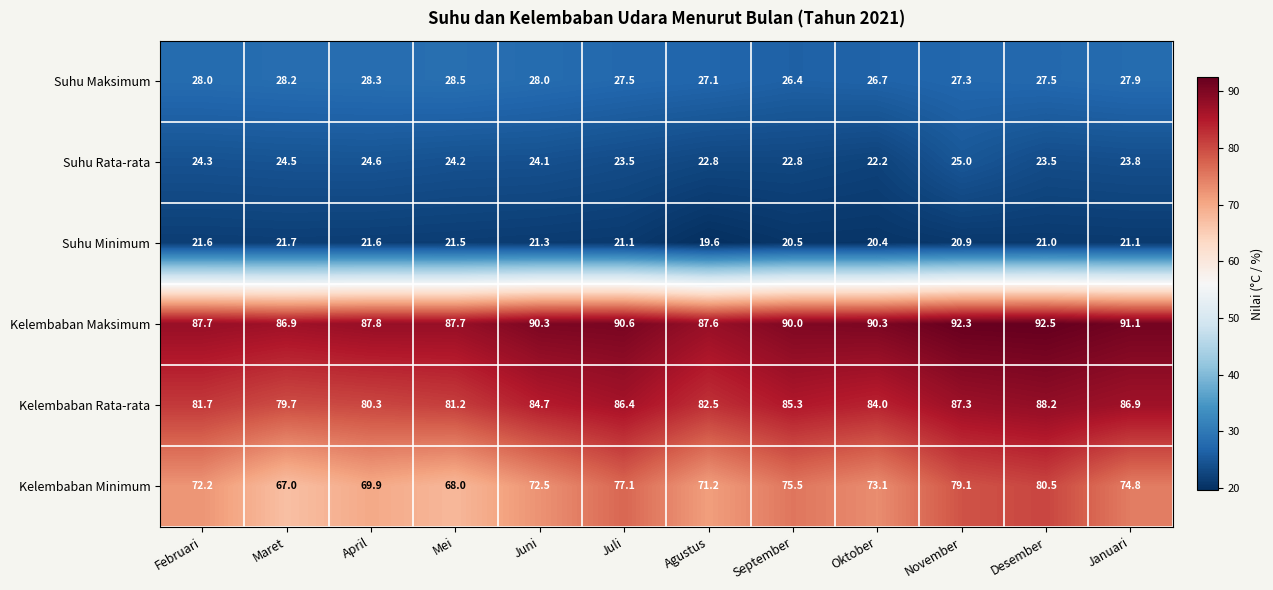

What is the maximum value shown in the chart?

92.5